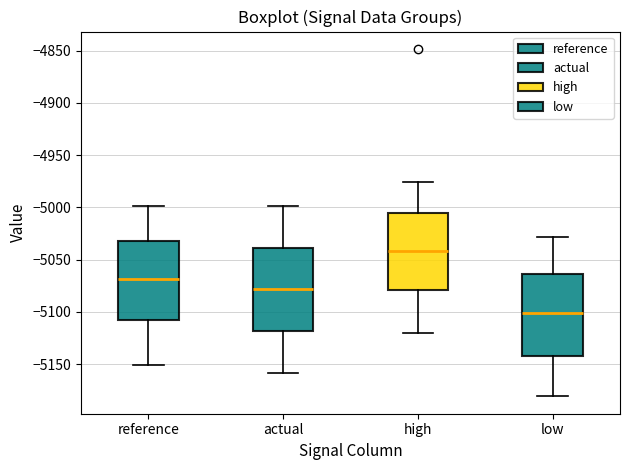

Reading left to right, read every box against the y-axis: the position of its median line, the range the box covers, and the ends of its whiskers. The values are not printed on the chart, so give them approximately, as read against the axis.

reference: median -5070, box -5110 to -5030, whiskers -5150 to -5000
actual: median -5080, box -5120 to -5040, whiskers -5160 to -5000
high: median -5040, box -5080 to -5005, whiskers -5120 to -4975
low: median -5100, box -5140 to -5065, whiskers -5180 to -5030